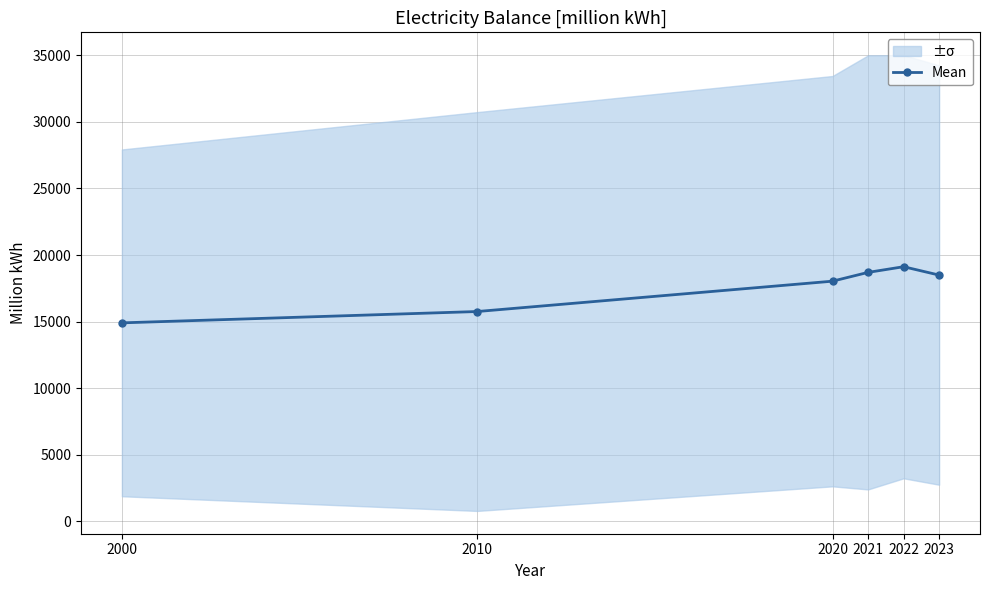

How many lines are shown in the chart?

1